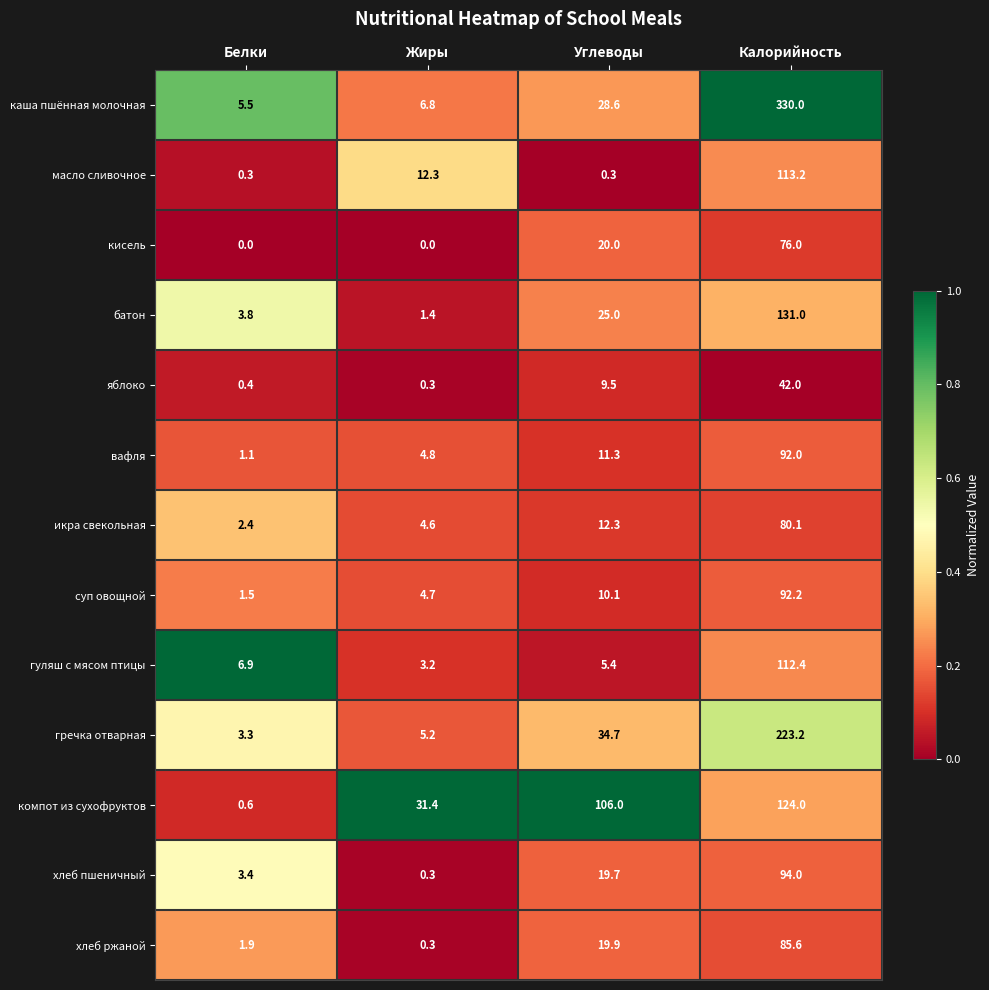

What is the maximum value shown in the chart?

330.0